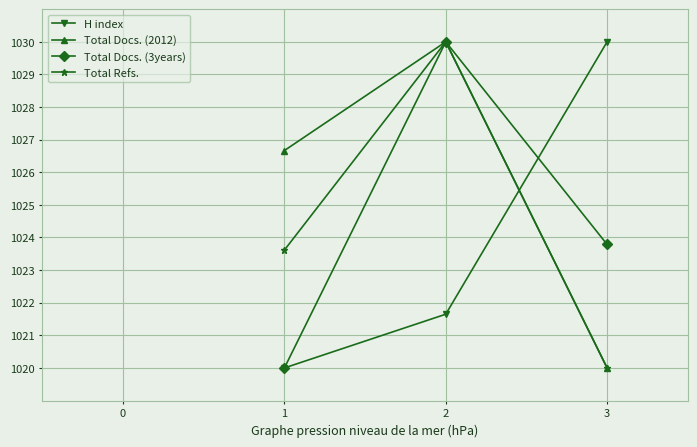

Between 1 and 2, which series saw the biggest shift?

Total Docs. (3years)